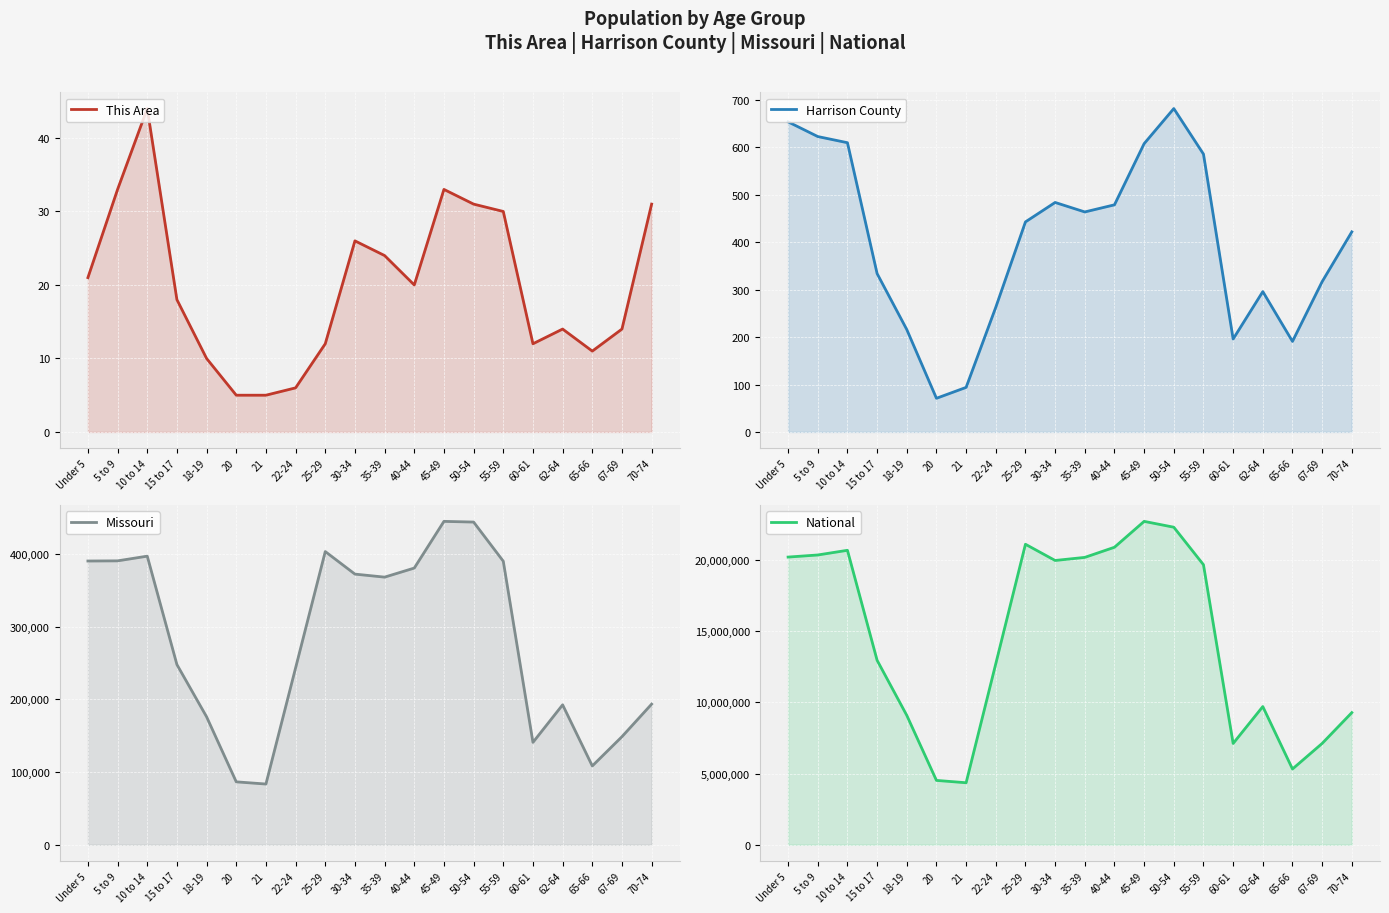

Between 10 to 14 and 40-44, which series saw the biggest shift?

National